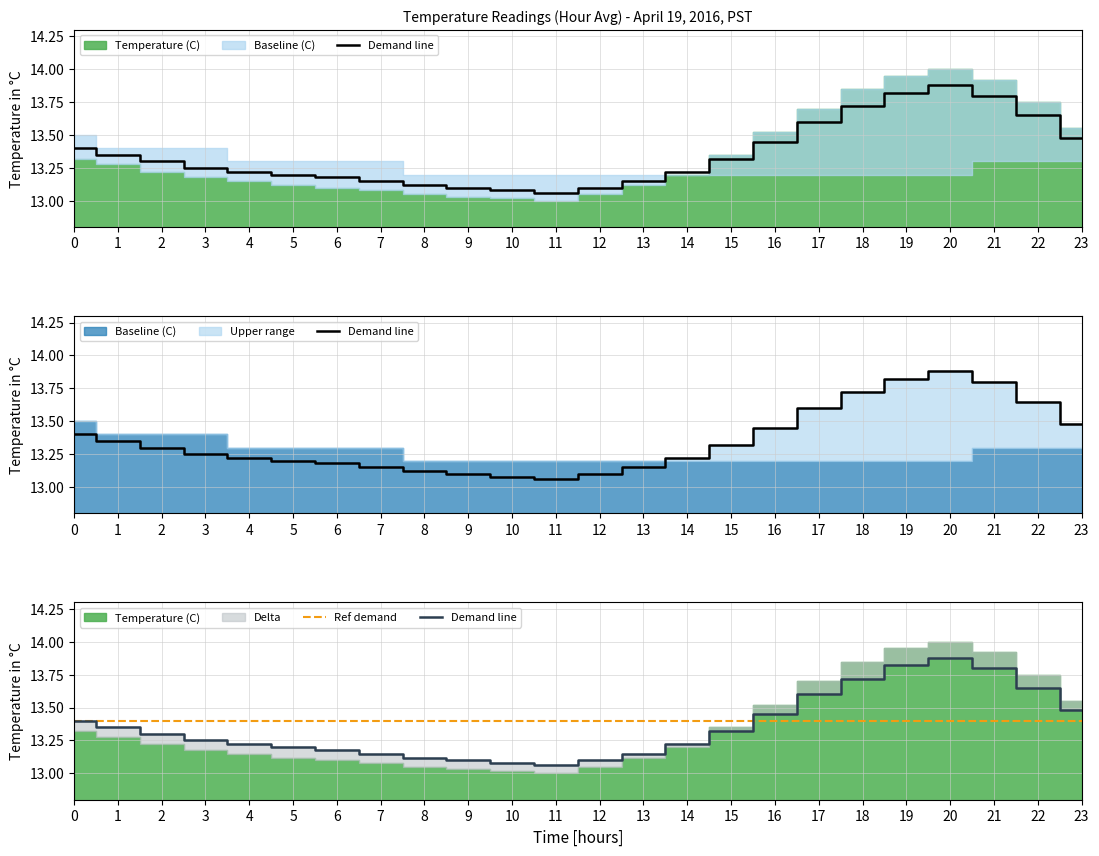

What is the sum of all Demand line values?

320.6